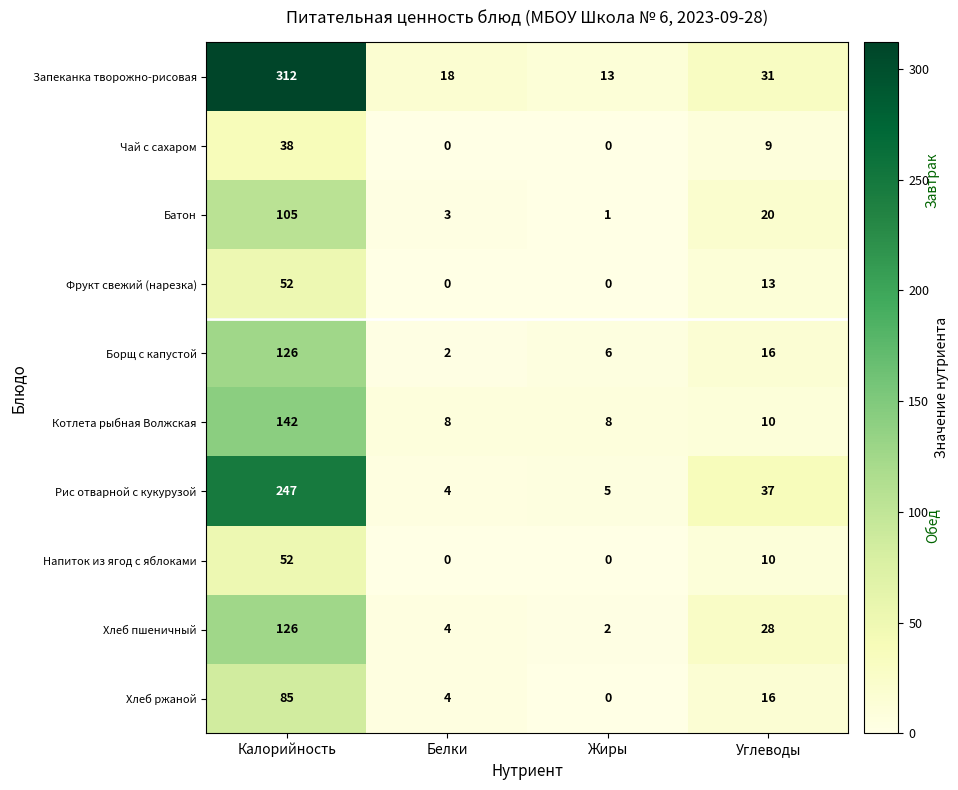

True or false: Фрукт свежий (нарезка) has a value of 52 at Калорийность.

True